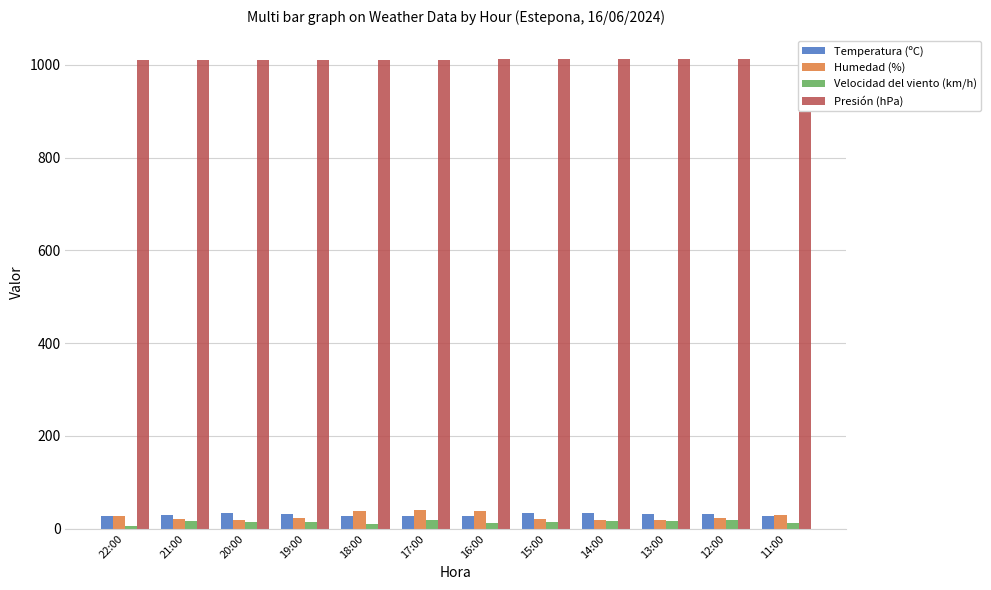

Rank the categories by Temperatura (ºC) value from lowest to highest.

17:00, 18:00, 11:00, 22:00, 16:00, 21:00, 12:00, 13:00, 19:00, 20:00, 14:00, 15:00